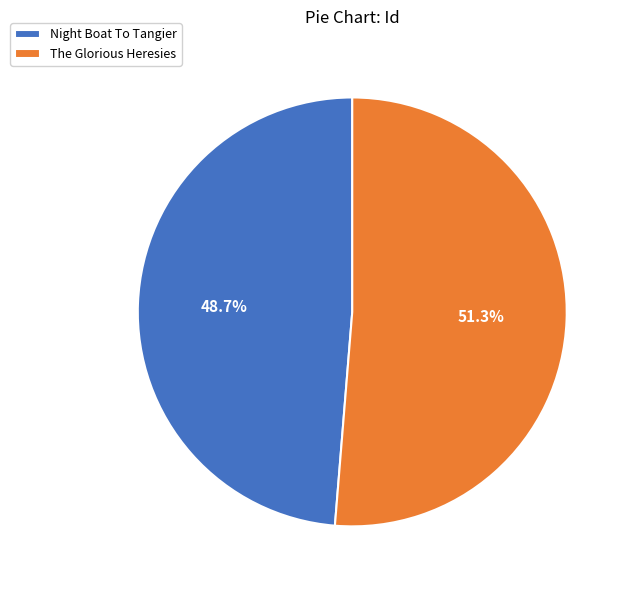

Rank the categories by value from highest to lowest.

The Glorious Heresies, Night Boat To Tangier